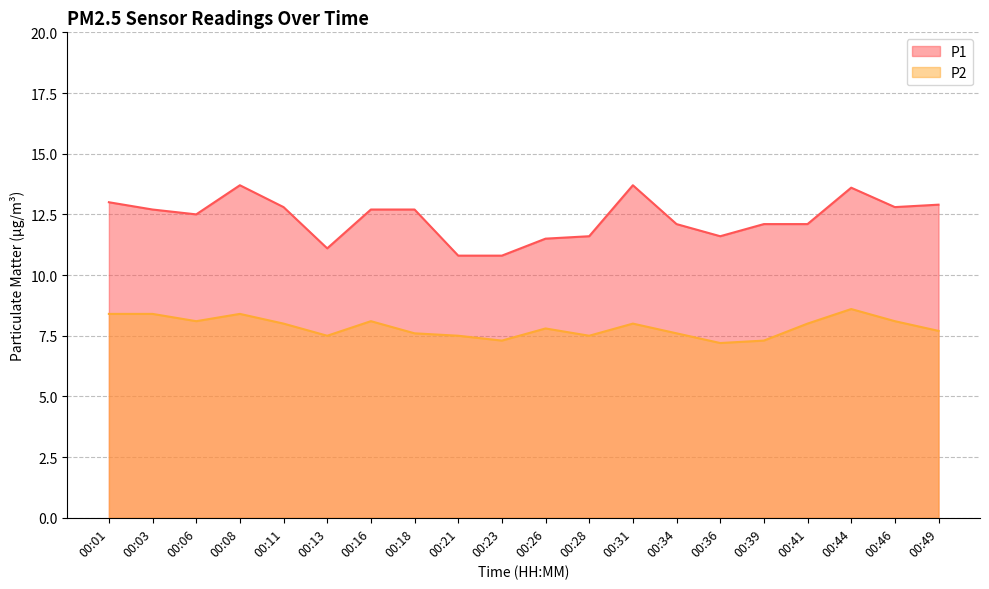

What is the sum of all P2 values?

157.1